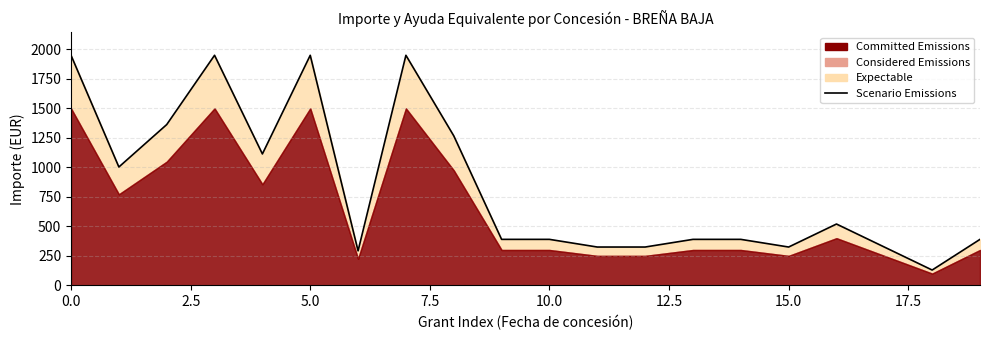

True or false: the data shows 325.0 at 17.

True